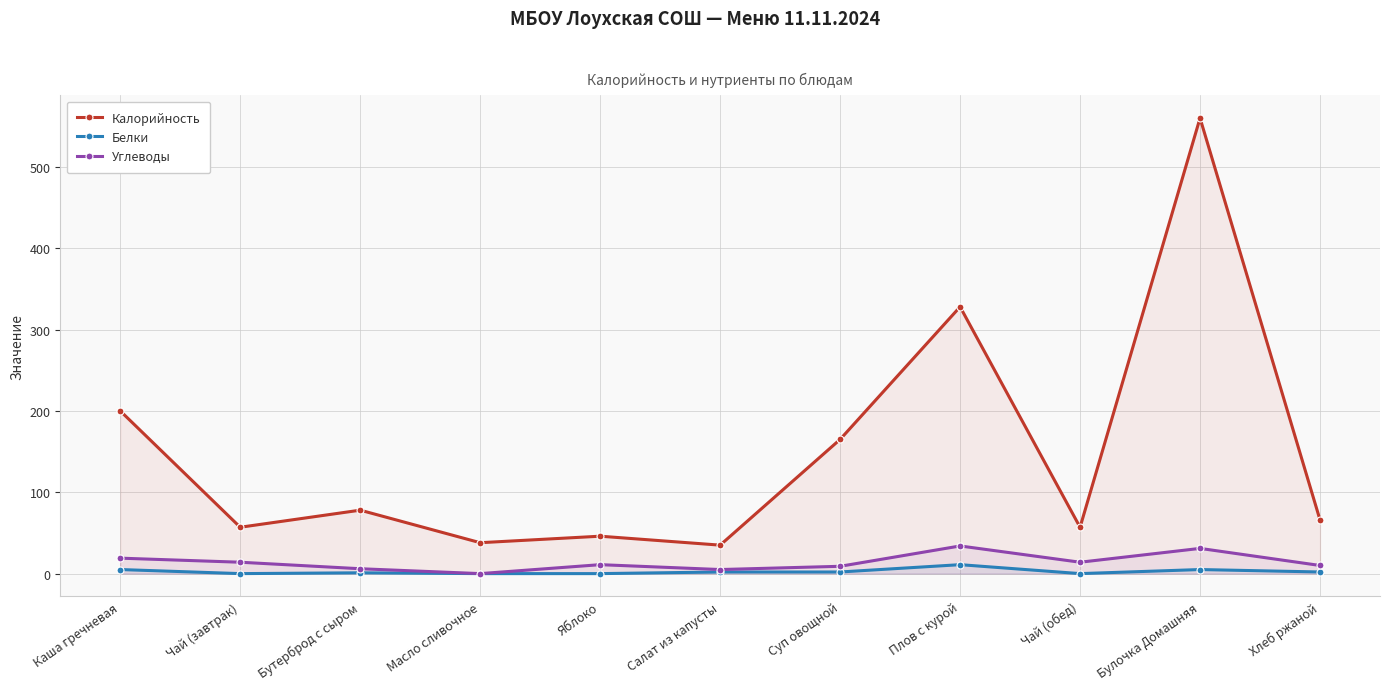

What is the sum of all Калорийность values?

1630